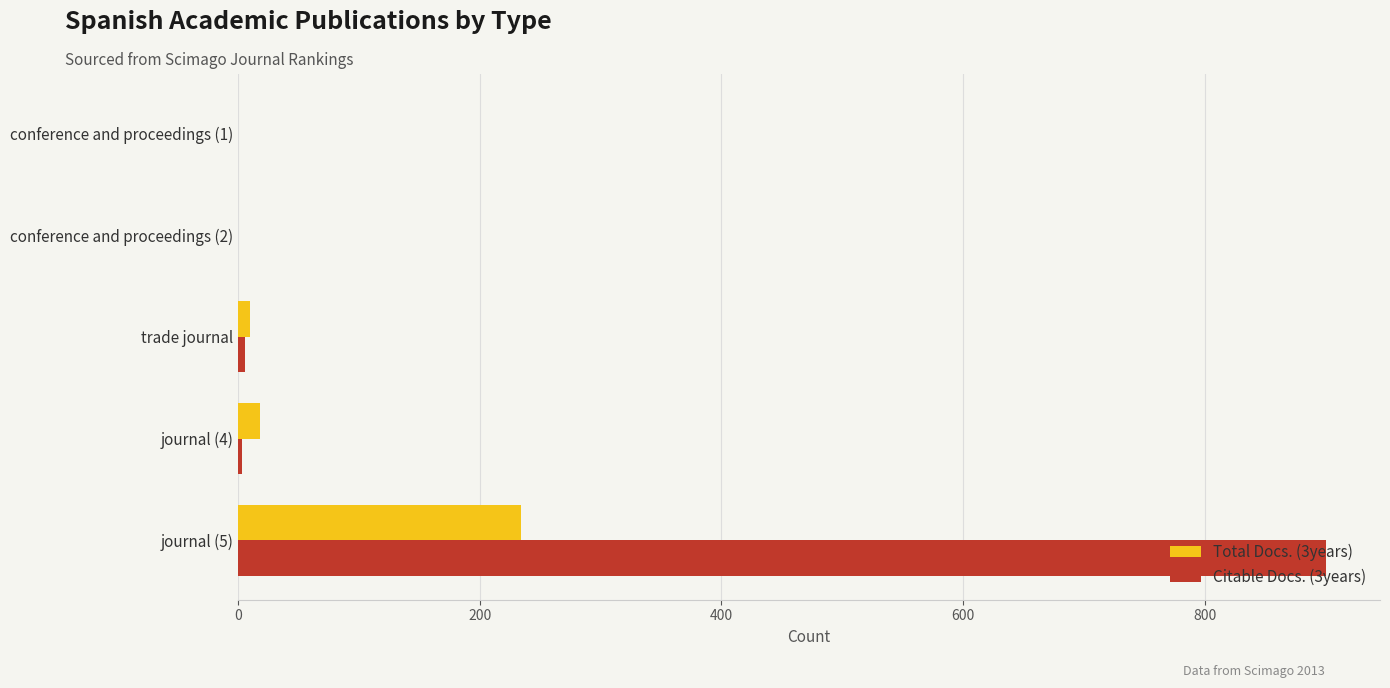

Is the value of Total Docs. (3years) at journal (5) greater than the value of Citable Docs. (3years) at conference and proceedings (2)?

Yes